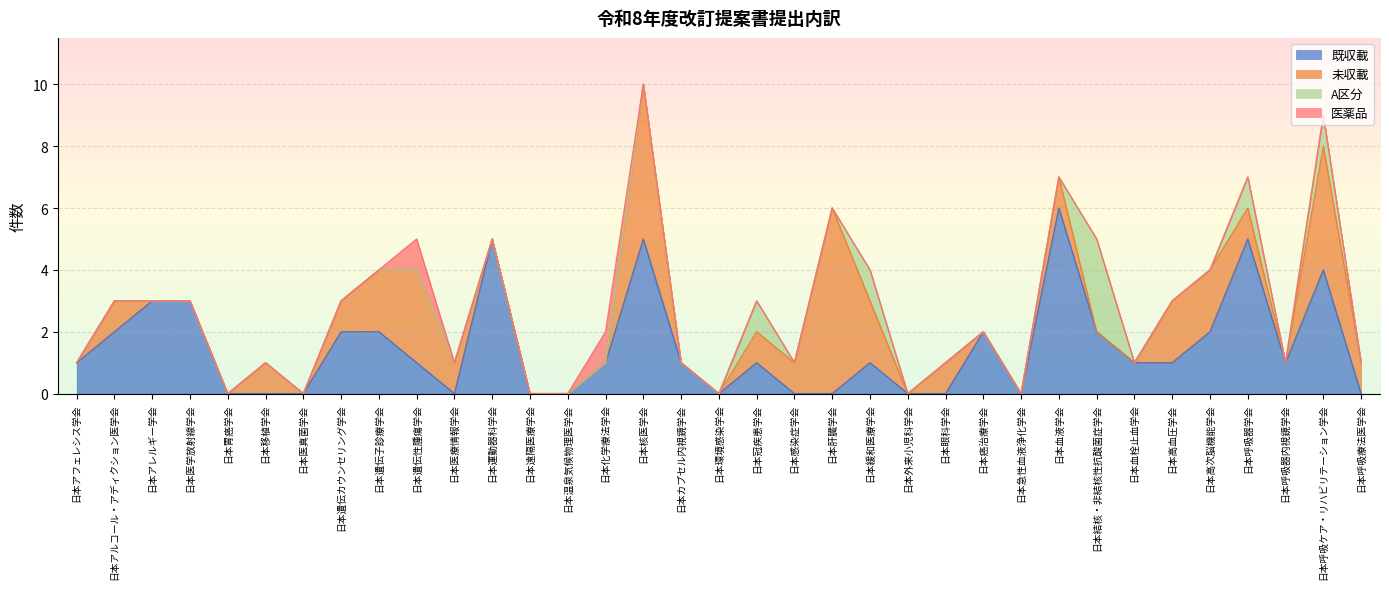

At which label is 医薬品 closest to 0?

日本アフェレシス学会